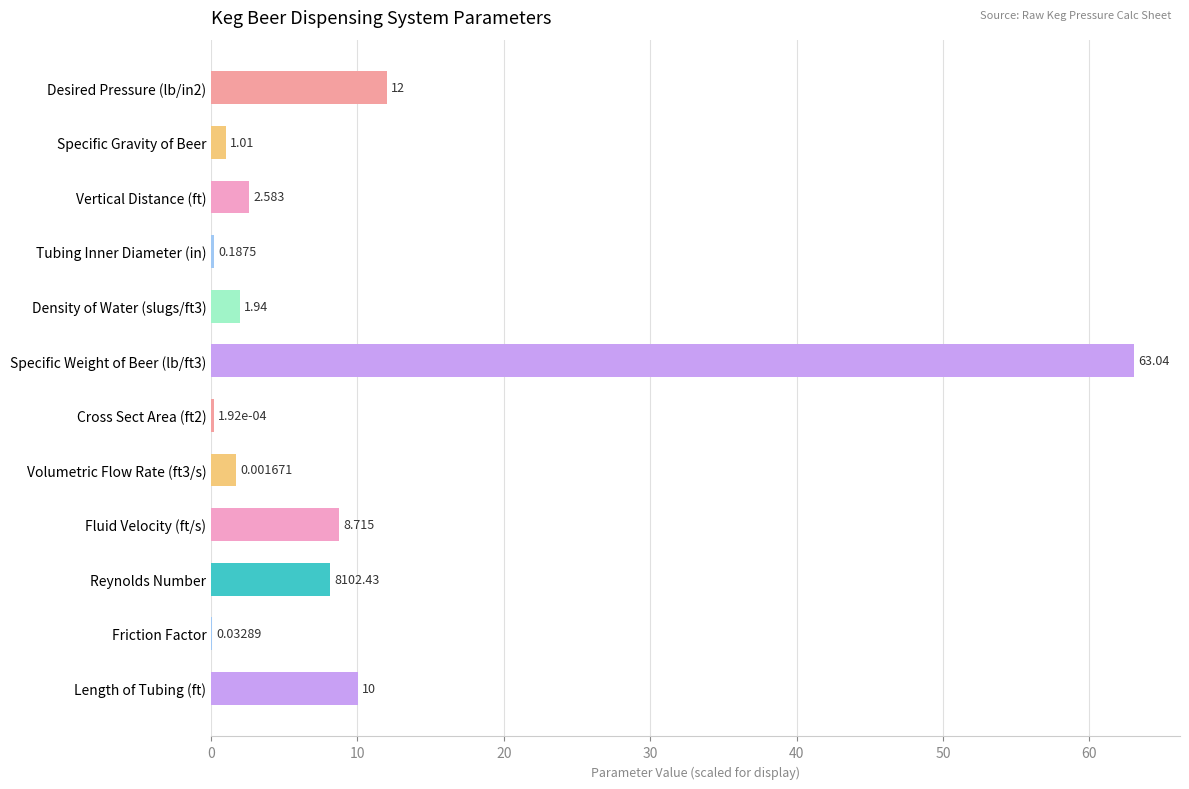

Between Volumetric Flow Rate (ft3/s) and Length of Tubing (ft), which is larger?

Length of Tubing (ft)